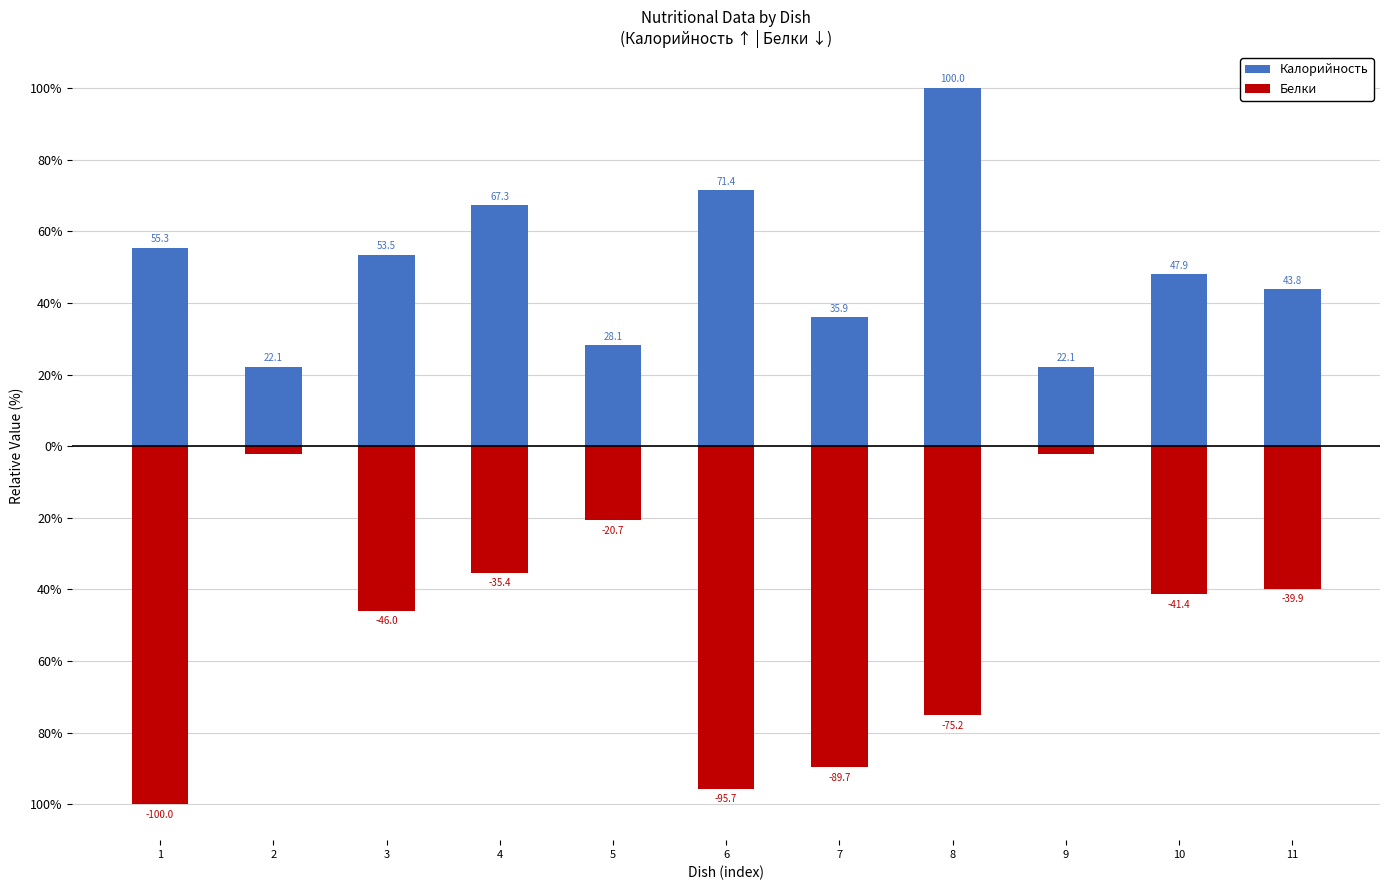

What value does the Белки series have at 6?

-95.7